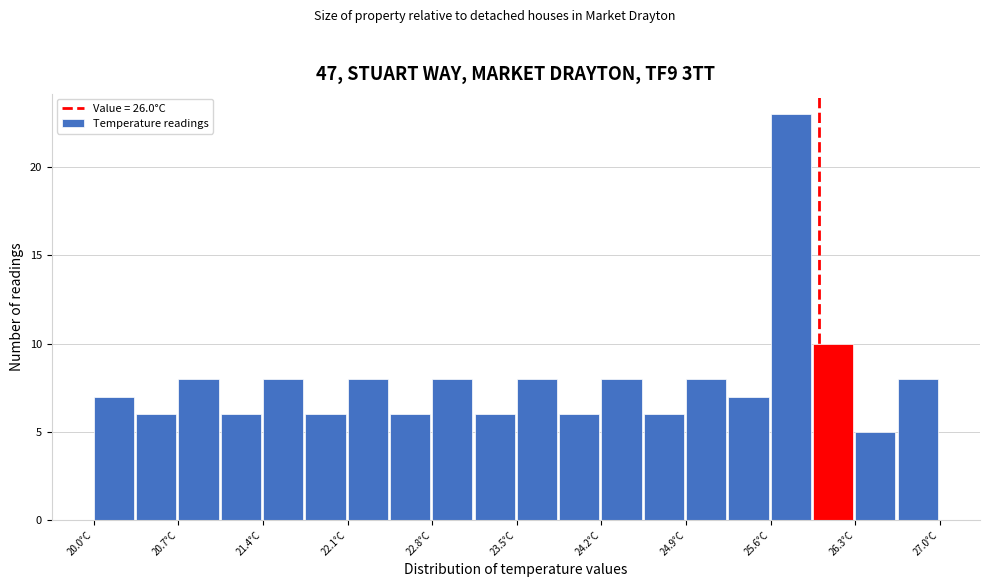

Around what value on the x-axis is the tallest bar? Give the approximate position of its centre, as read against the axis.

25.8